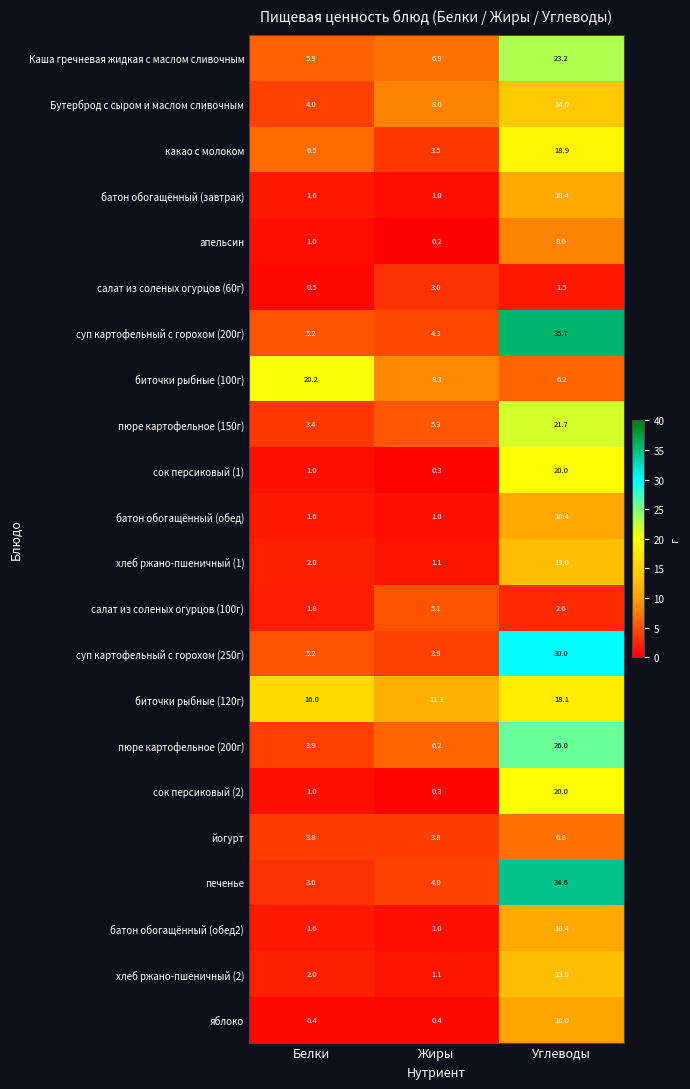

True or false: пюре картофельное (150г) has a value of 5.1 at Белки.

False